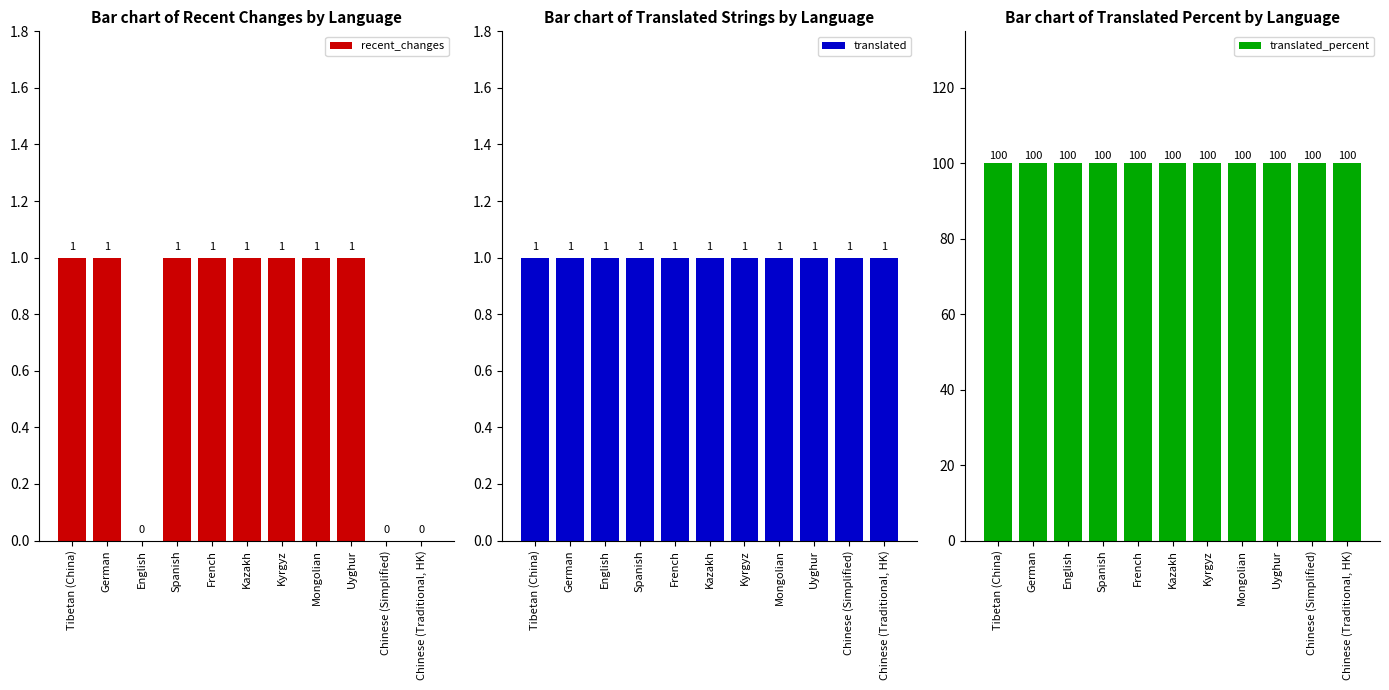

What is the total value across all series at Spanish?

102